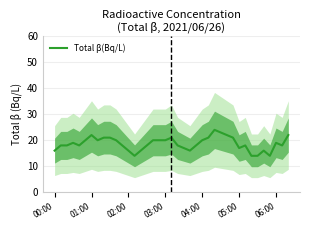

Count the number of categories in the chart.

39